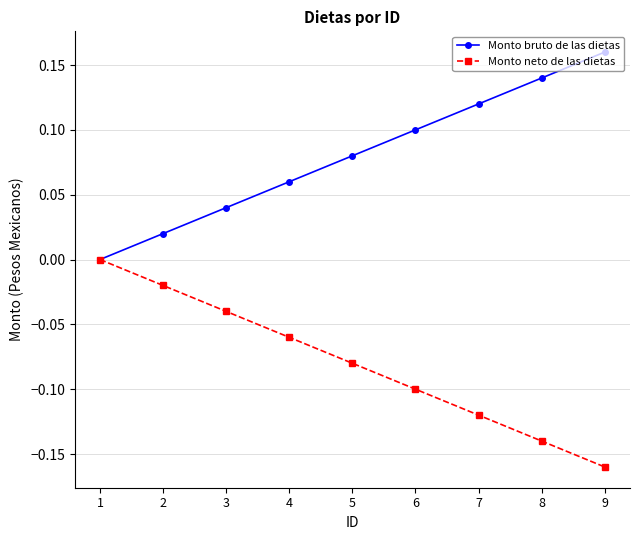

How many values in the Monto bruto de las dietas series exceed 0?

8